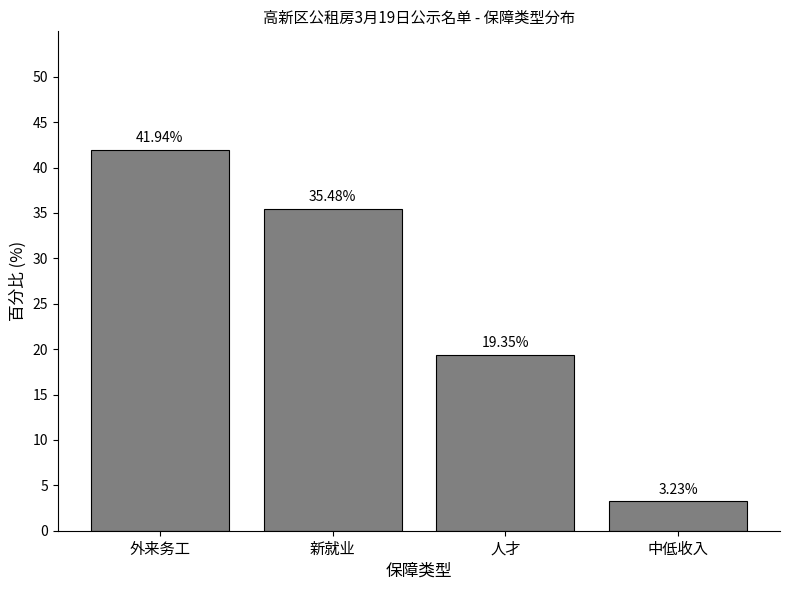

Which has a higher value, 人才 or 外来务工?

外来务工